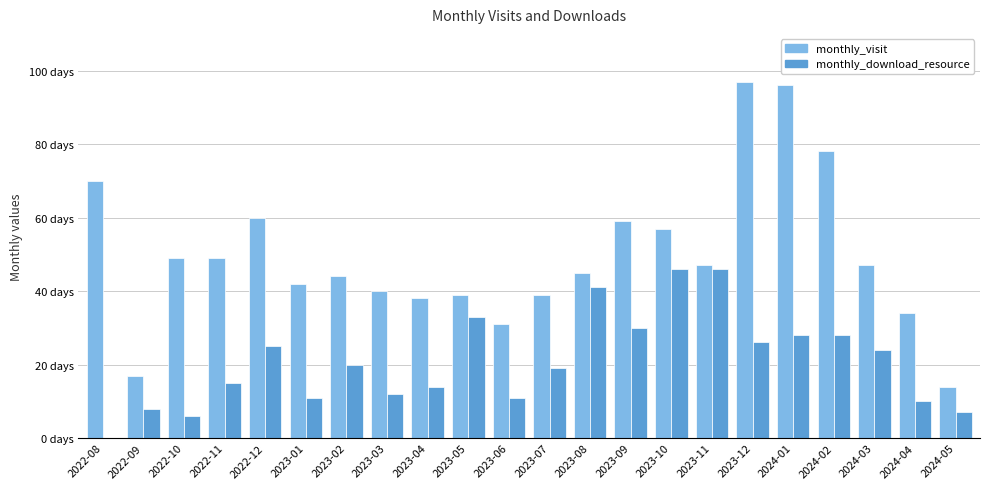

The monthly_visit series shows 49 at 2022-11. True or false?

True